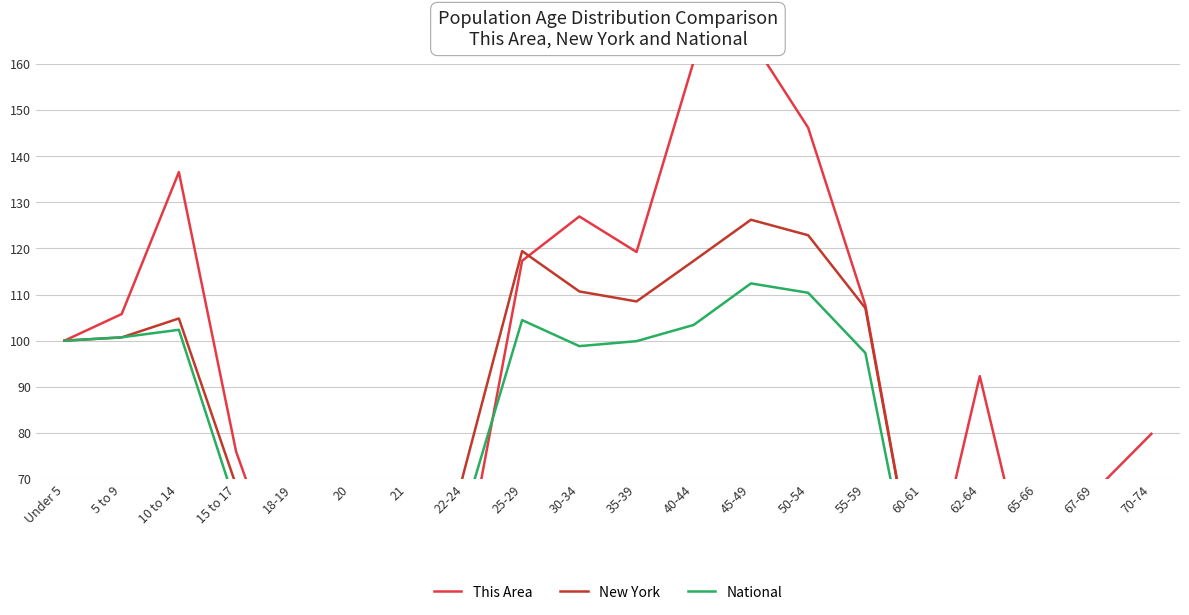

What are all the series names shown in the legend?

This Area, New York, National